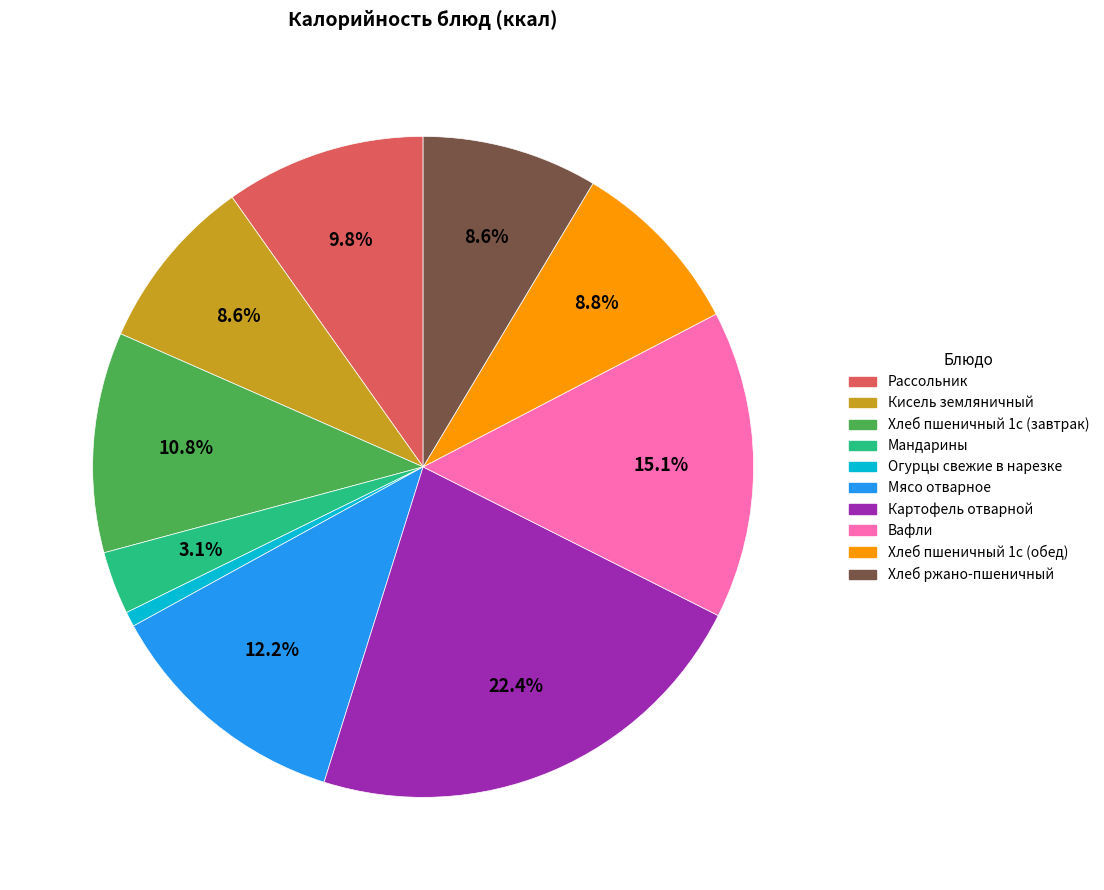

What portion of the pie excludes Хлеб пшеничный 1с (завтрак)?

89.2%